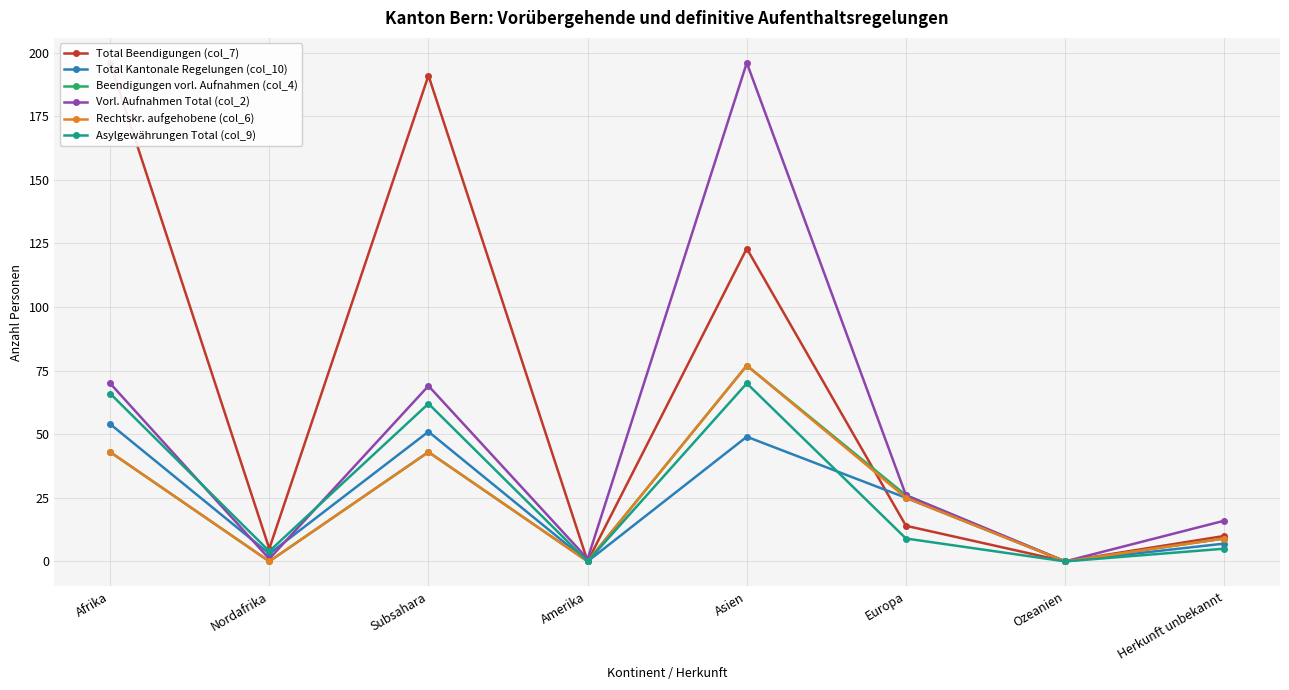

Which series has the largest total across all categories?

Total Beendigungen (col_7)